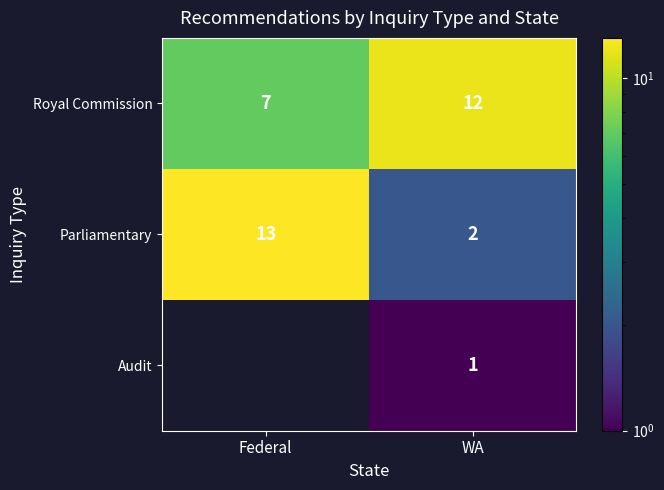

Is it true that Audit equals 1 at WA?

True